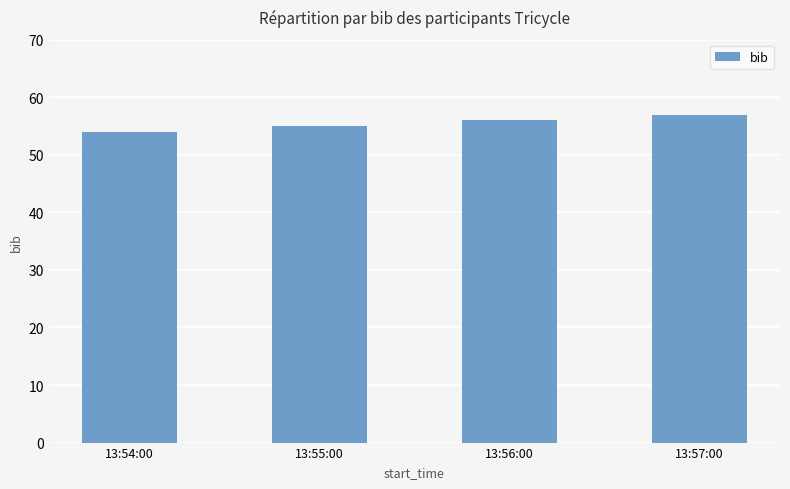

What is the approximate value at 13:54:00?

54